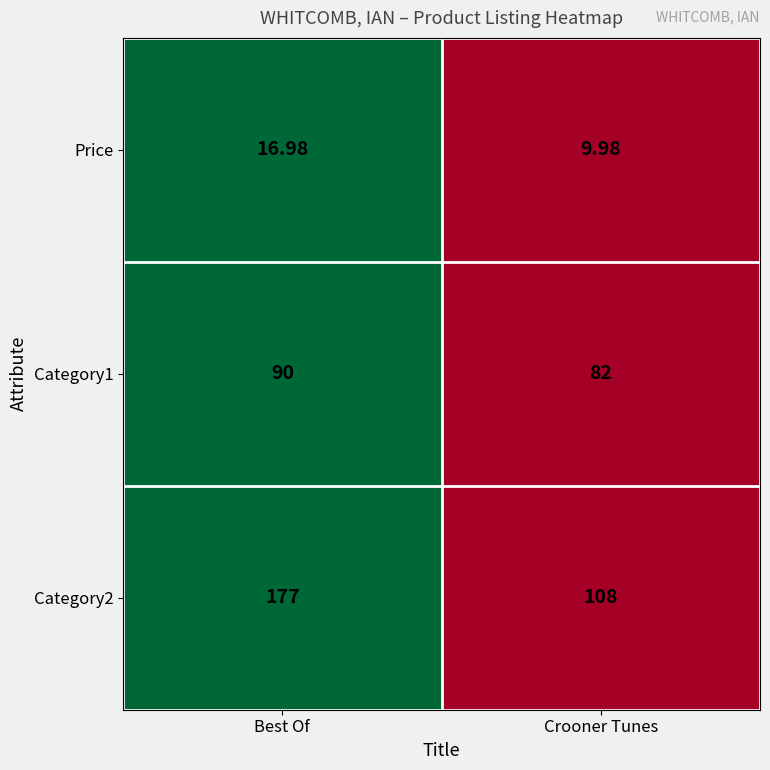

At which category does the chart reach its minimum across all series?

Crooner Tunes